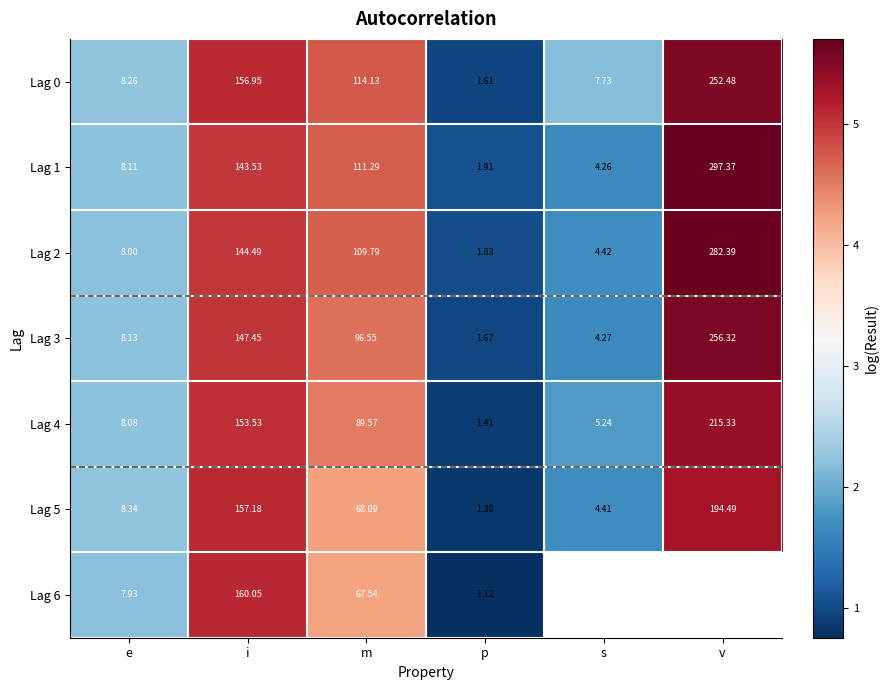

Is the value of Lag 3 at v greater than the value of Lag 5 at v?

Yes